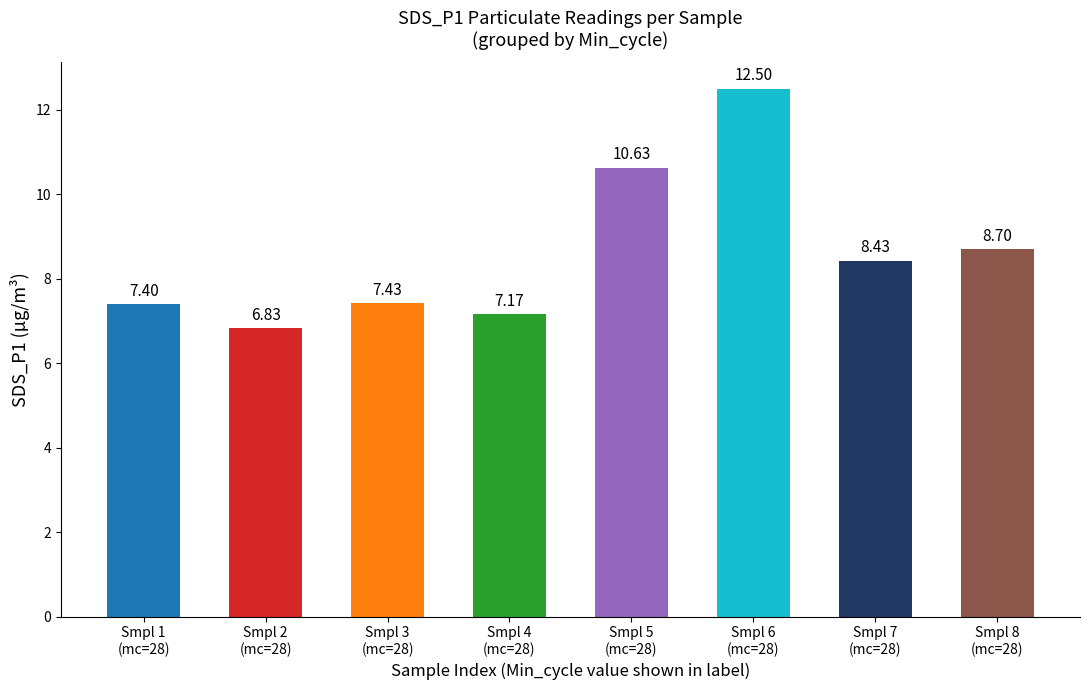

What is the greatest value displayed?

12.5